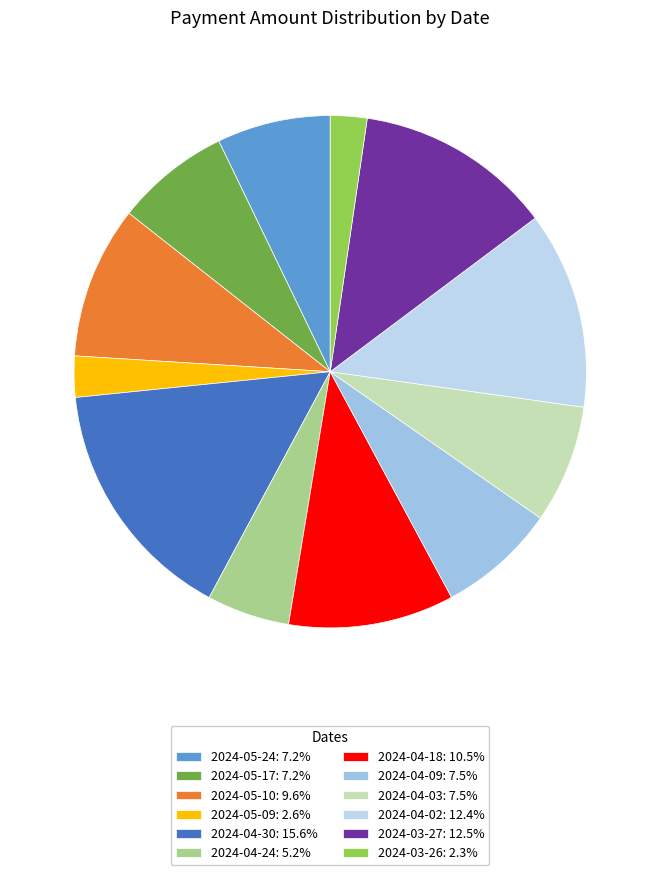

To the nearest percent, what is the difference between the 2024-05-24 and 2024-04-24 slice percentages?

2%